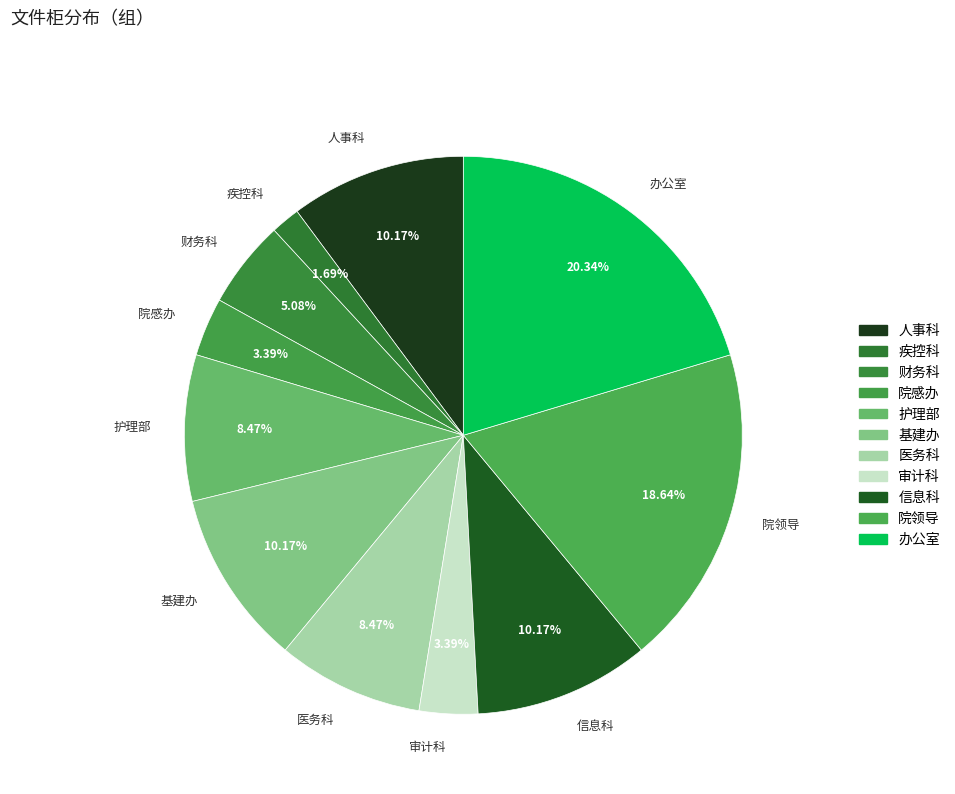

Between 财务科 and 疾控科, which is larger?

财务科